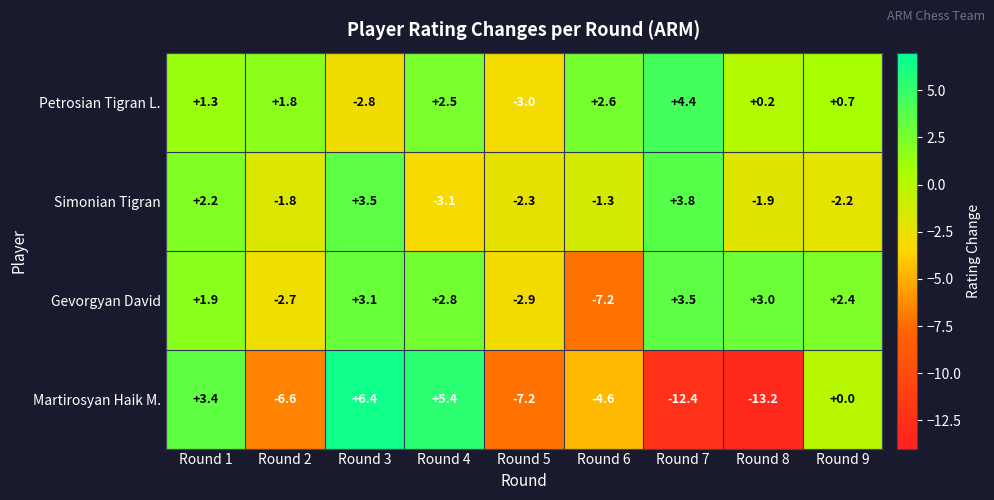

Count the number of categories in the chart.

9